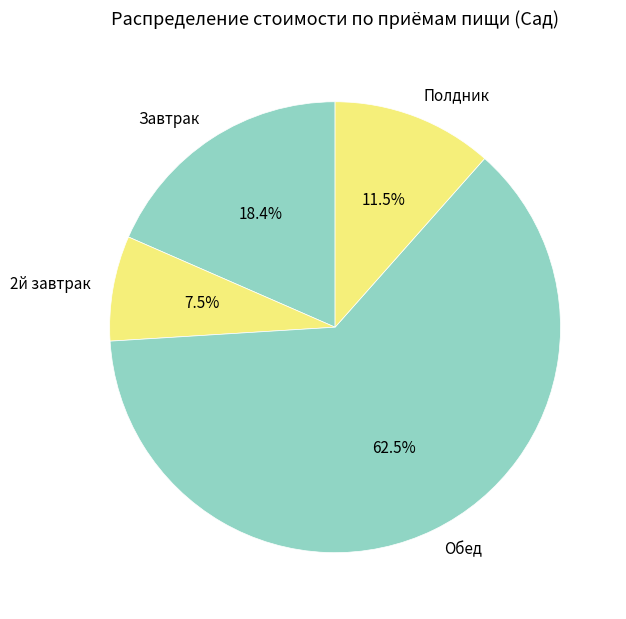

Which category has the biggest portion of the pie?

Обед